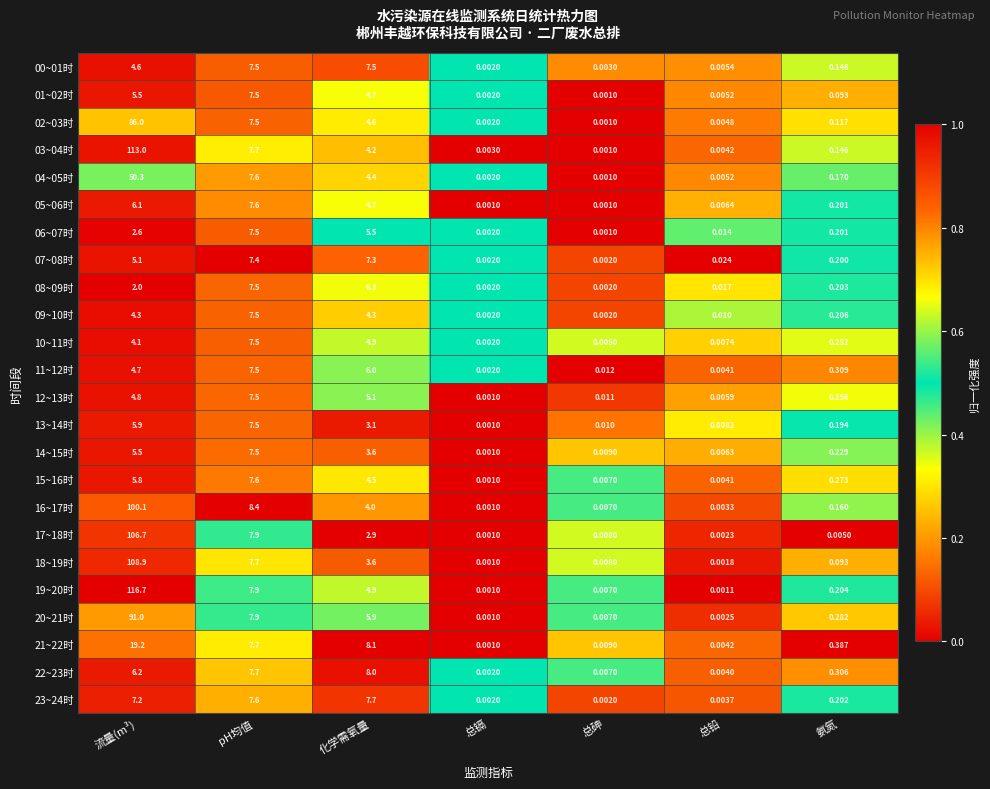

At which label is 11~12时 closest to 3?

流量(m³)